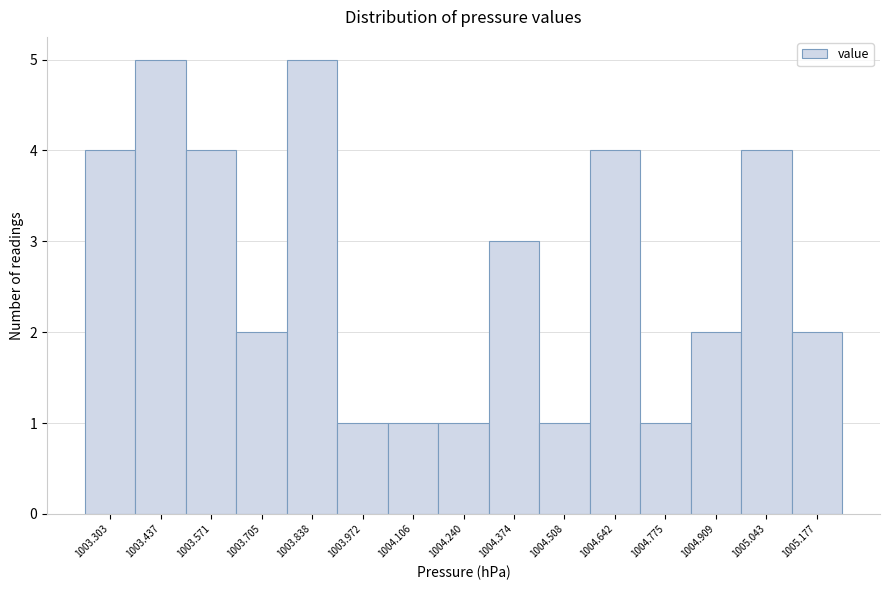

Reading left to right, list every bar in this chart as the range it spans on the x-axis followed by its height. Neither the bar edges nor the heights are printed on the chart, so give them approximately, as read against the axes.

1003.24 to 1003.36: 4
1003.36 to 1003.50: 5
1003.50 to 1003.64: 4
1003.64 to 1003.78: 2
1003.78 to 1003.90: 5
1003.90 to 1004.04: 1
1004.04 to 1004.18: 1
1004.18 to 1004.30: 1
1004.30 to 1004.44: 3
1004.44 to 1004.58: 1
1004.58 to 1004.70: 4
1004.70 to 1004.84: 1
1004.84 to 1004.98: 2
1004.98 to 1005.12: 4
1005.12 to 1005.24: 2